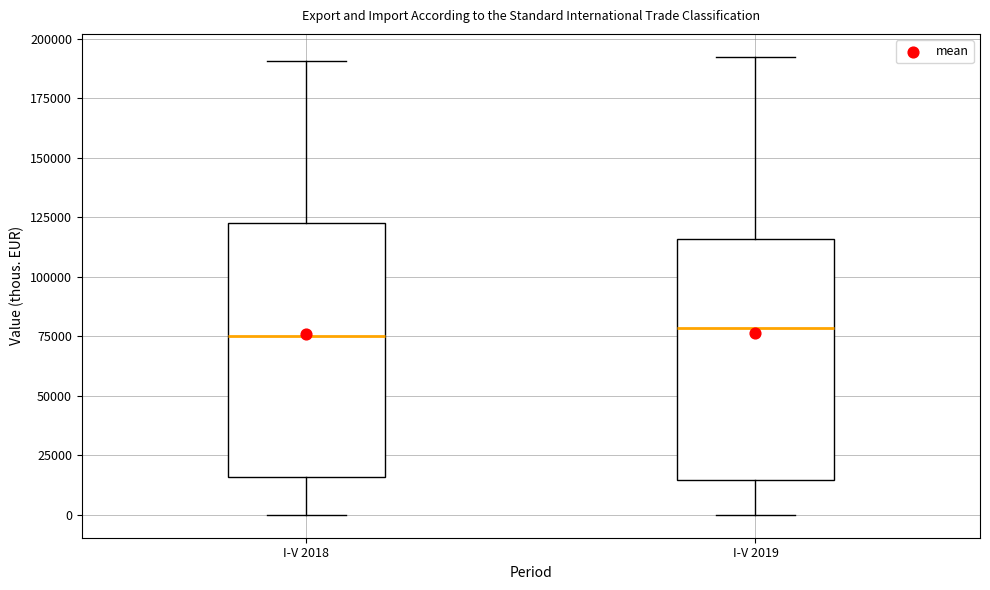

Where does the lower whisker of the box for I-V 2018 end on the y-axis? The values are not printed on the chart, so give them approximately, as read against the axis.

0